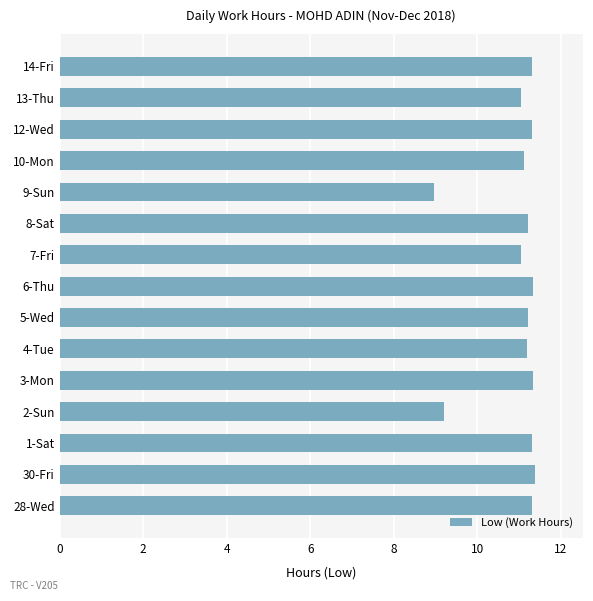

How many categories are shown in the chart?

15